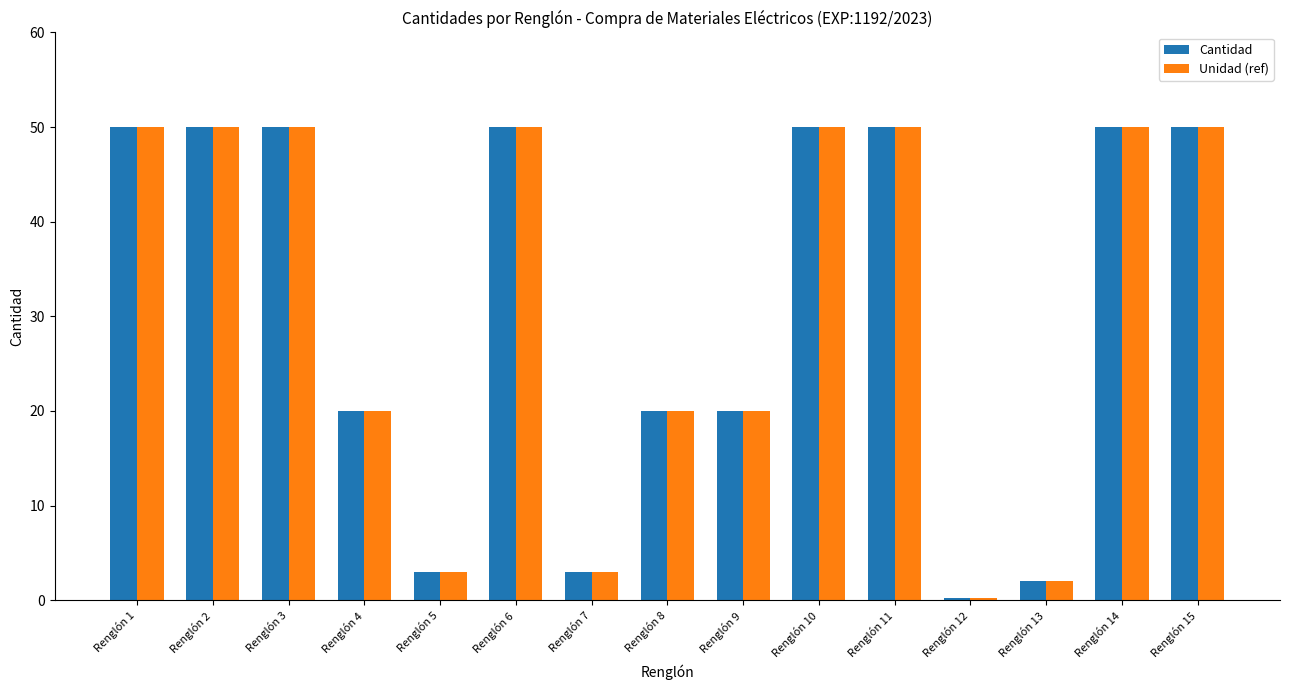

Which category has the lowest value in the Unidad (ref) series?

Renglón 12